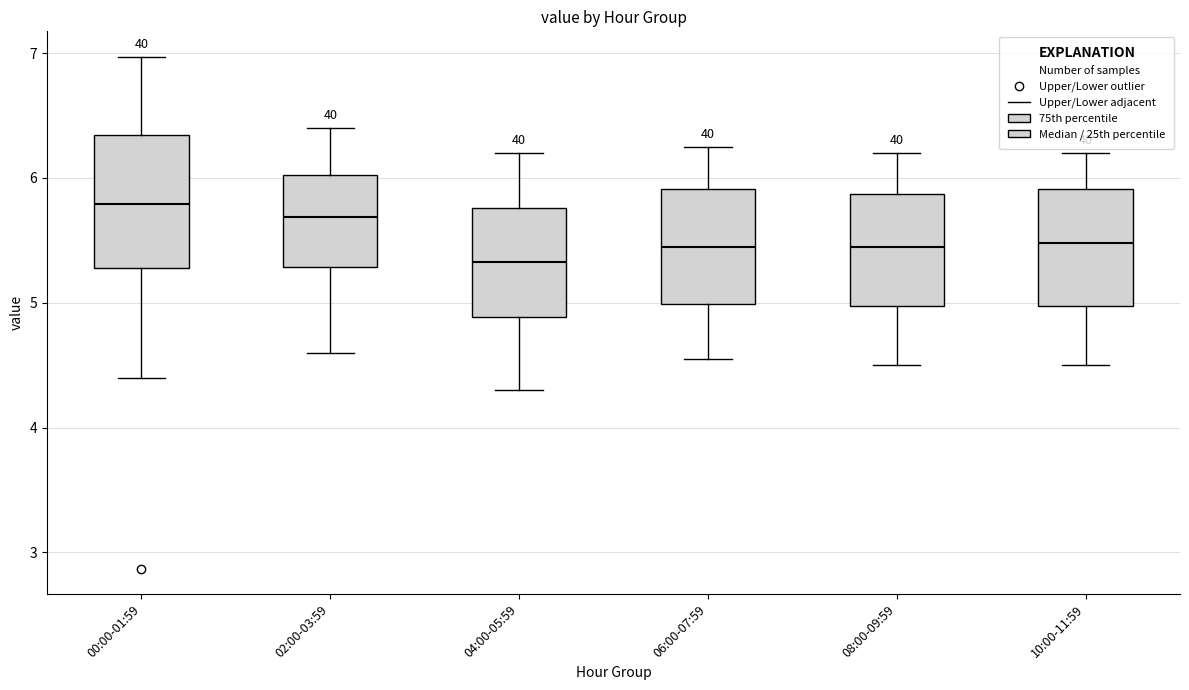

Reading left to right, transcribe this box plot: for each box, give where its median line is, the range the box spans, and where its two whiskers end, as read against the y-axis. The values are not printed on the chart, so give them approximately, as read against the axis.

00:00-01:59: median 5.8, box 5.3 to 6.3, whiskers 4.4 to 7.0
02:00-03:59: median 5.7, box 5.3 to 6.0, whiskers 4.6 to 6.4
04:00-05:59: median 5.3, box 4.9 to 5.8, whiskers 4.3 to 6.2
06:00-07:59: median 5.5, box 5.0 to 5.9, whiskers 4.6 to 6.3
08:00-09:59: median 5.5, box 5.0 to 5.9, whiskers 4.5 to 6.2
10:00-11:59: median 5.5, box 5.0 to 5.9, whiskers 4.5 to 6.2